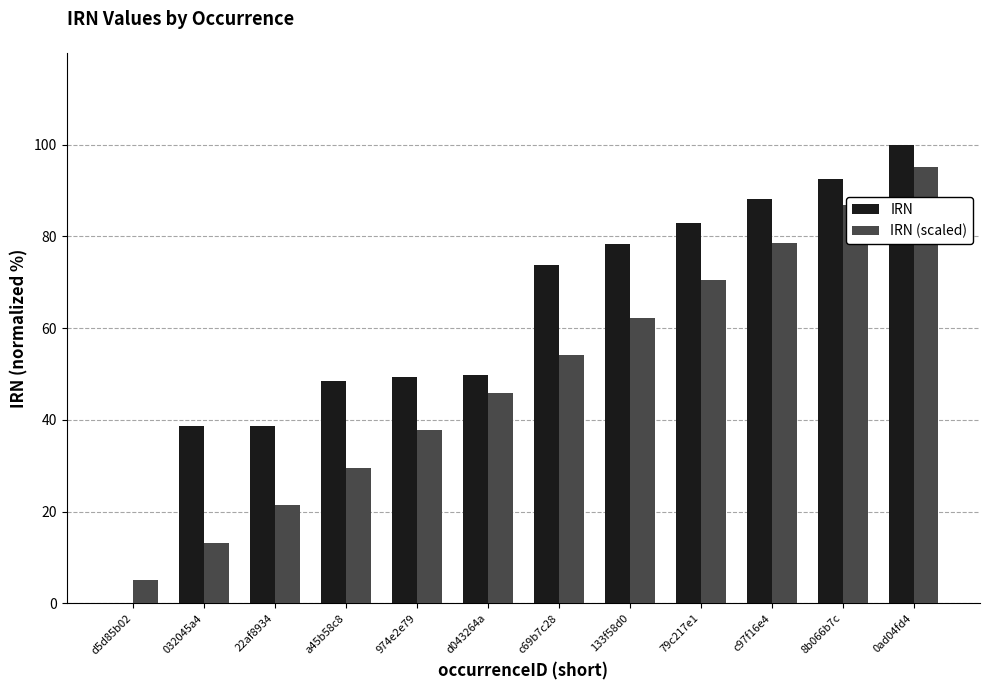

What are all the series names shown in the legend?

IRN, IRN (scaled)